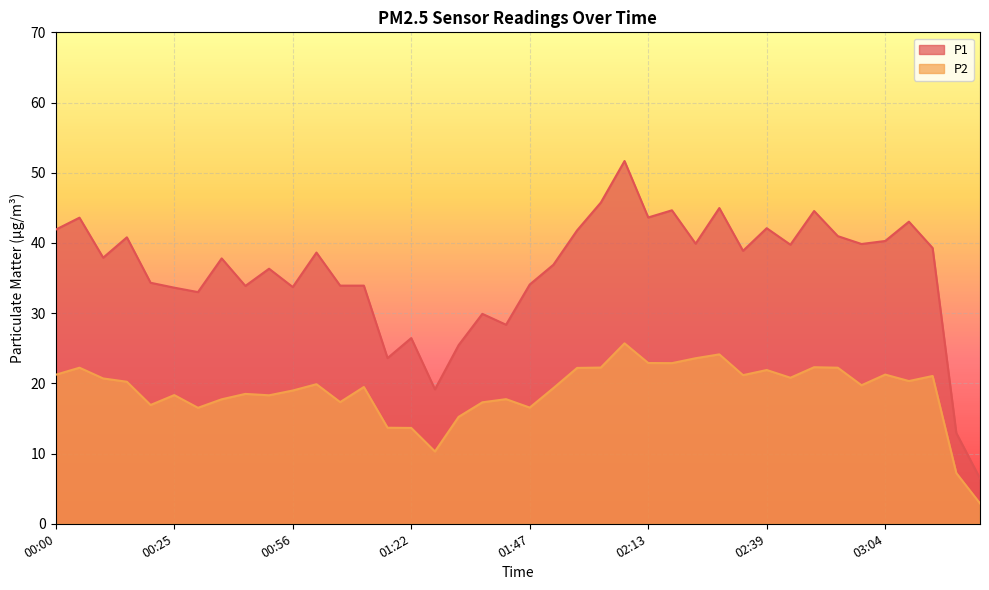

Rank the categories by P1 value from highest to lowest.

02:08, 02:03, 02:28, 02:18, 02:49, 02:13, 00:05, 03:09, 02:39, 00:00, 01:58, 02:54, 00:15, 03:04, 02:23, 02:59, 02:44, 03:14, 02:33, 01:01, 00:10, 00:41, 01:53, 00:51, 00:20, 01:47, 01:07, 01:12, 00:46, 00:56, 00:25, 00:36, 01:37, 01:42, 01:22, 01:32, 01:17, 01:27, 03:19, 03:25